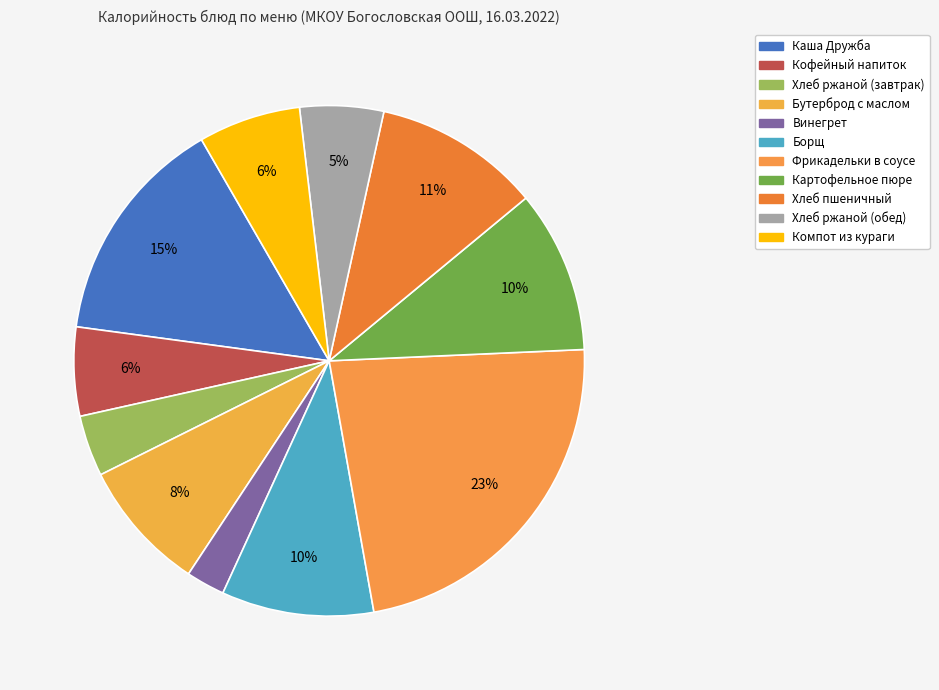

To the nearest percent, what percentage of the pie is Бутерброд с маслом?

8%